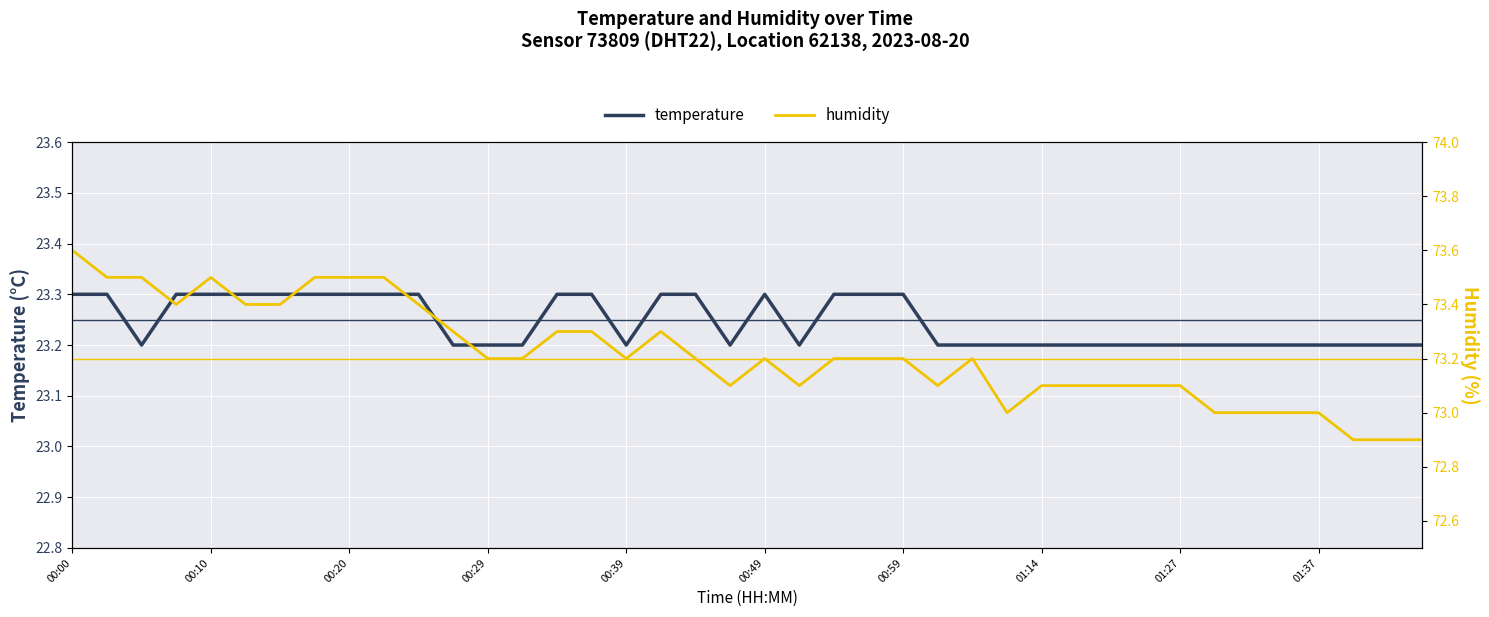

What is the difference between the second highest and second lowest values in the temperature series?

0.1